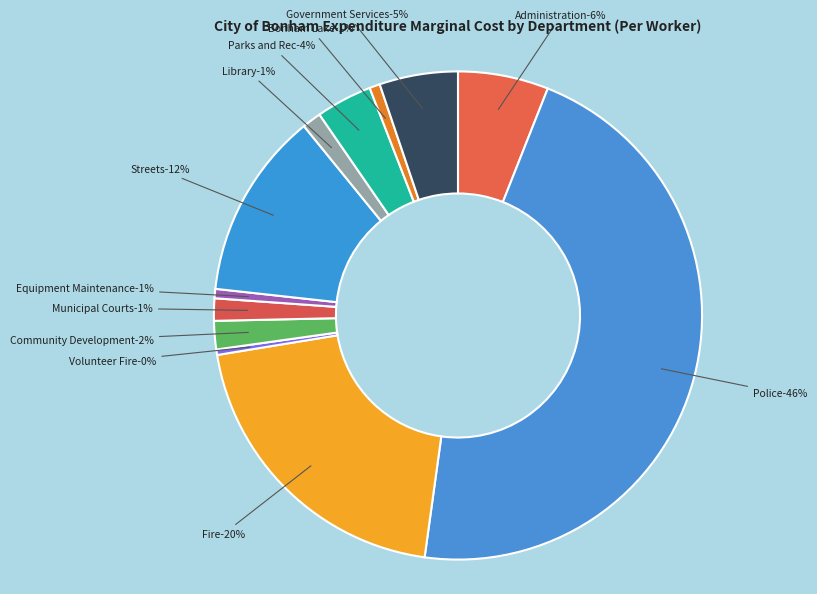

Is Government Services the majority of the pie?

No